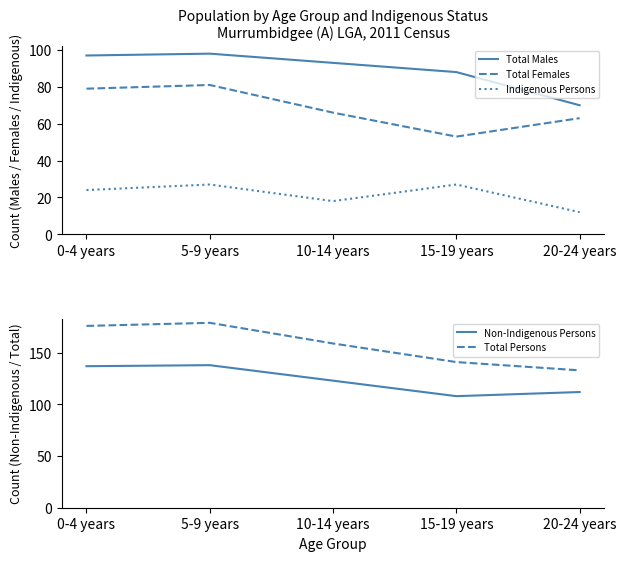

True or false: Total Females and Non-Indigenous Persons intersect in this chart.

False